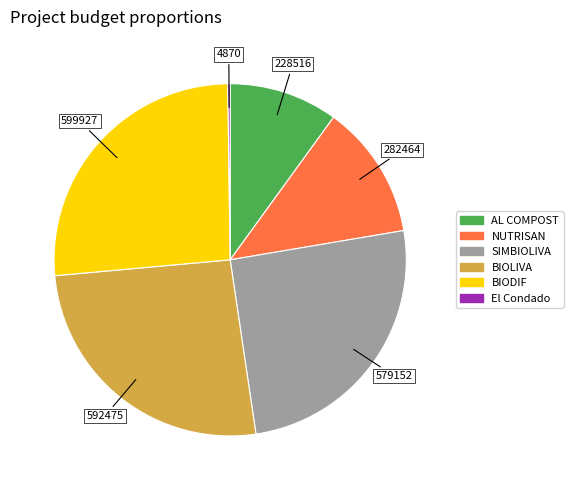

Is it true that SIMBIOLIVA is 25% of the pie?

True